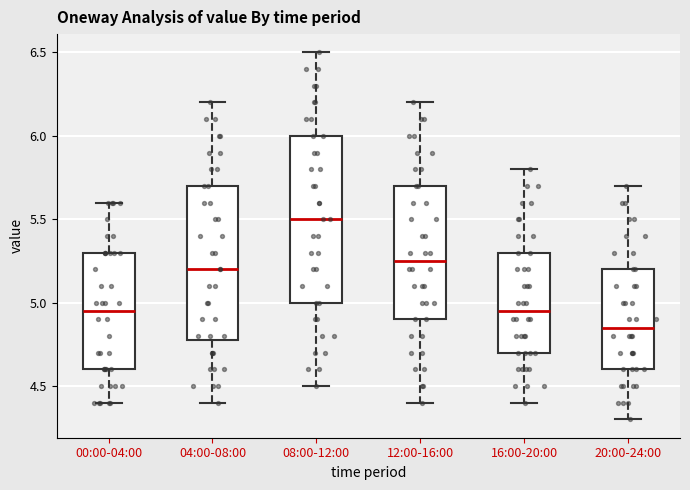

Reading left to right, transcribe this box plot: for each box, give where its median line is, the range the box spans, and where its two whiskers end, as read against the y-axis. The values are not printed on the chart, so give them approximately, as read against the axis.

00:00-04:00: median 4.95, box 4.60 to 5.30, whiskers 4.40 to 5.60
04:00-08:00: median 5.20, box 4.80 to 5.70, whiskers 4.40 to 6.20
08:00-12:00: median 5.50, box 5.00 to 6.00, whiskers 4.50 to 6.50
12:00-16:00: median 5.25, box 4.90 to 5.70, whiskers 4.40 to 6.20
16:00-20:00: median 4.95, box 4.70 to 5.30, whiskers 4.40 to 5.80
20:00-24:00: median 4.85, box 4.60 to 5.20, whiskers 4.30 to 5.70